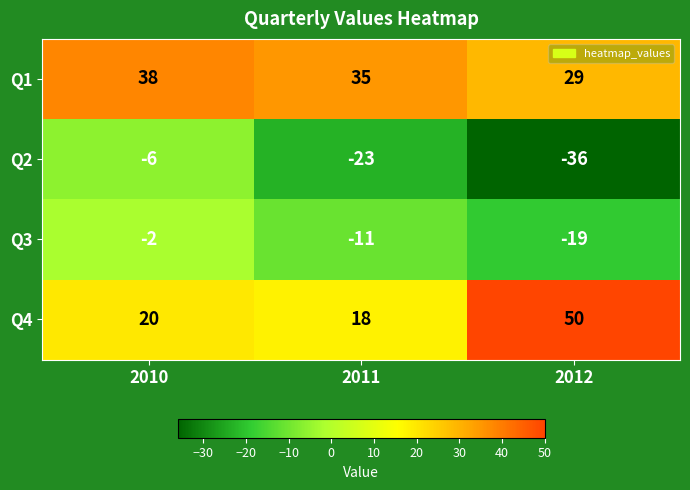

How many data points does each series have?

3